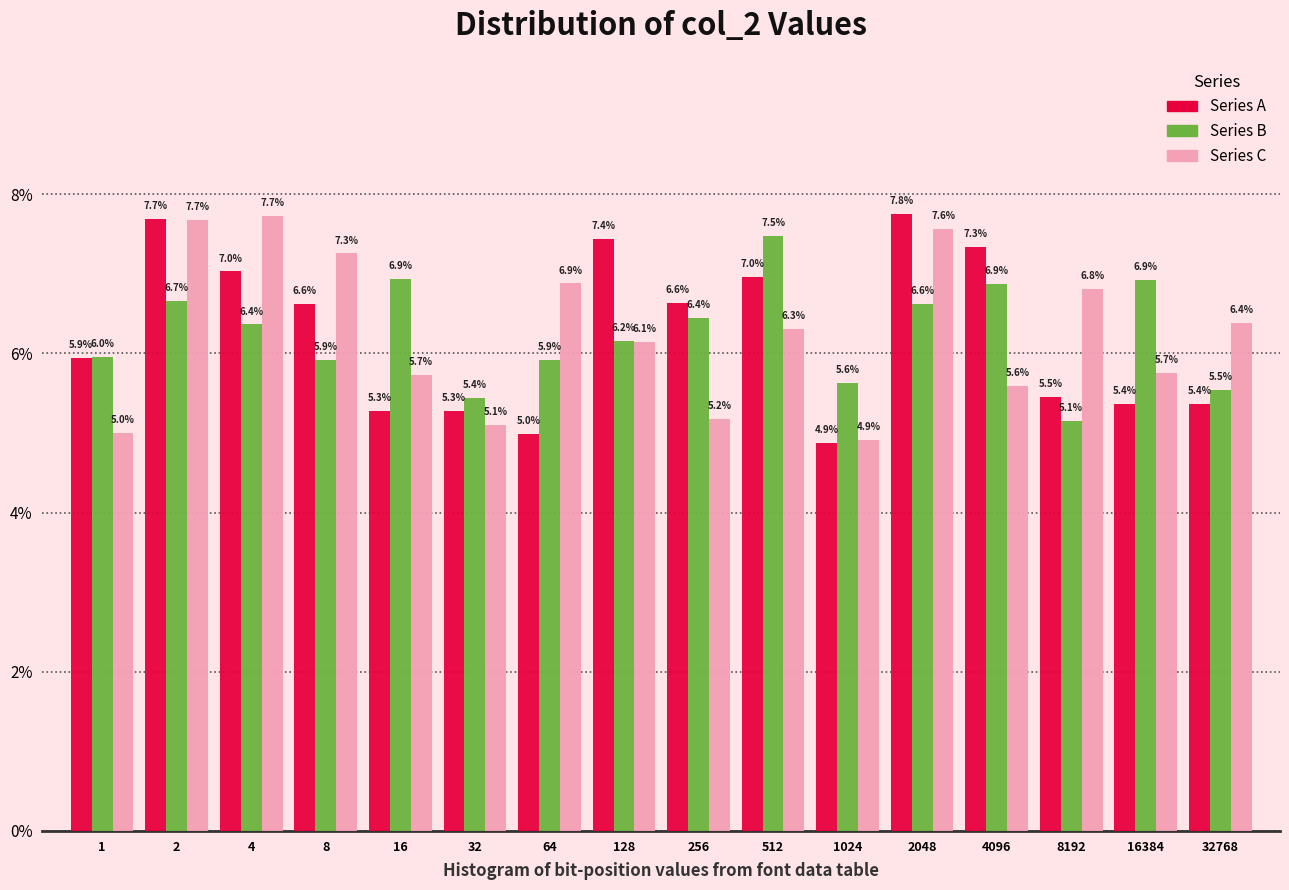

Reading left to right, extract all data points from this chart.

Series A: 5.9	7.7	7.0	6.6	5.3	5.3	5.0	7.4	6.6	7.0	4.9	7.8	7.3	5.5	5.4	5.4
Series B: 6.0	6.7	6.4	5.9	6.9	5.4	5.9	6.2	6.4	7.5	5.6	6.6	6.9	5.1	6.9	5.5
Series C: 5.0	7.7	7.7	7.3	5.7	5.1	6.9	6.1	5.2	6.3	4.9	7.6	5.6	6.8	5.7	6.4